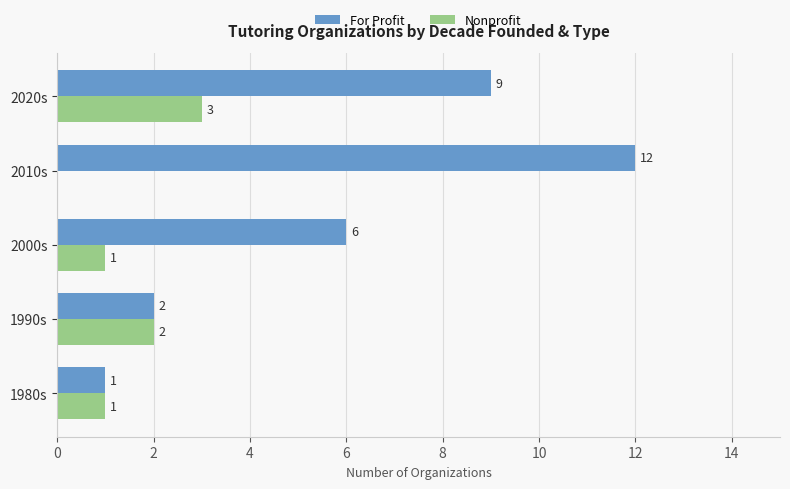

At which label does Nonprofit reach its peak?

2020s